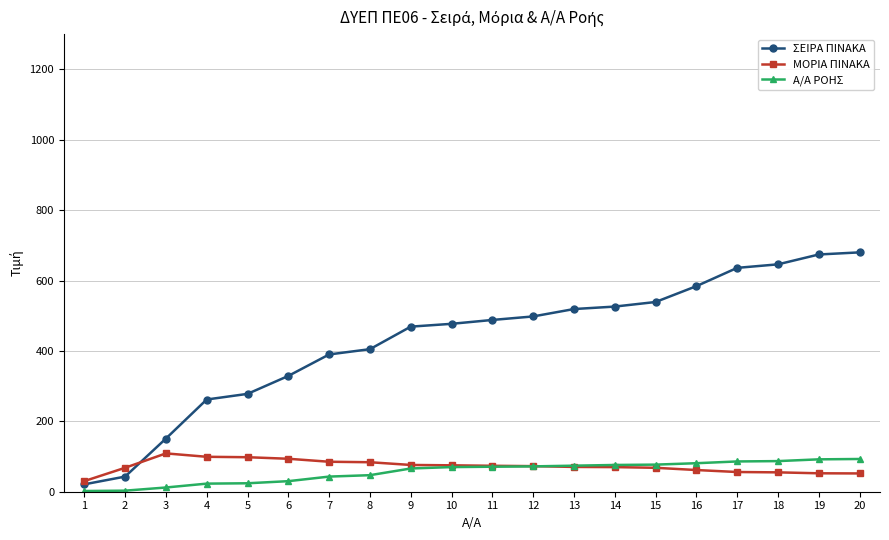

What are all the series names shown in the legend?

ΣΕΙΡΑ ΠΙΝΑΚΑ, ΜΟΡΙΑ ΠΙΝΑΚΑ, Α/Α ΡΟΗΣ